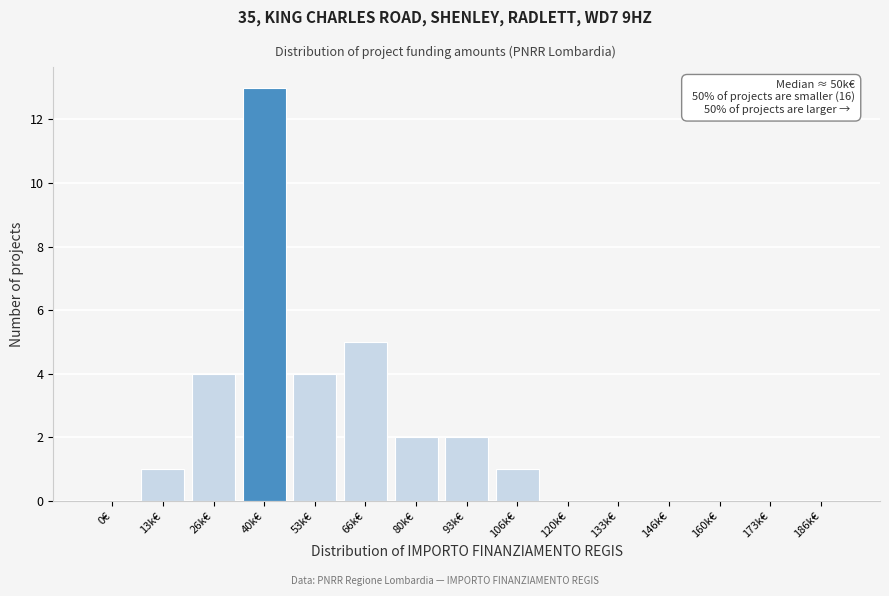

Reading left to right, transcribe all the data shown in this chart.

0€=0	13k€=1	26k€=4	40k€=13	53k€=4	66k€=5	80k€=2	93k€=2	106k€=1	120k€=0	133k€=0	146k€=0	160k€=0	173k€=0	186k€=0